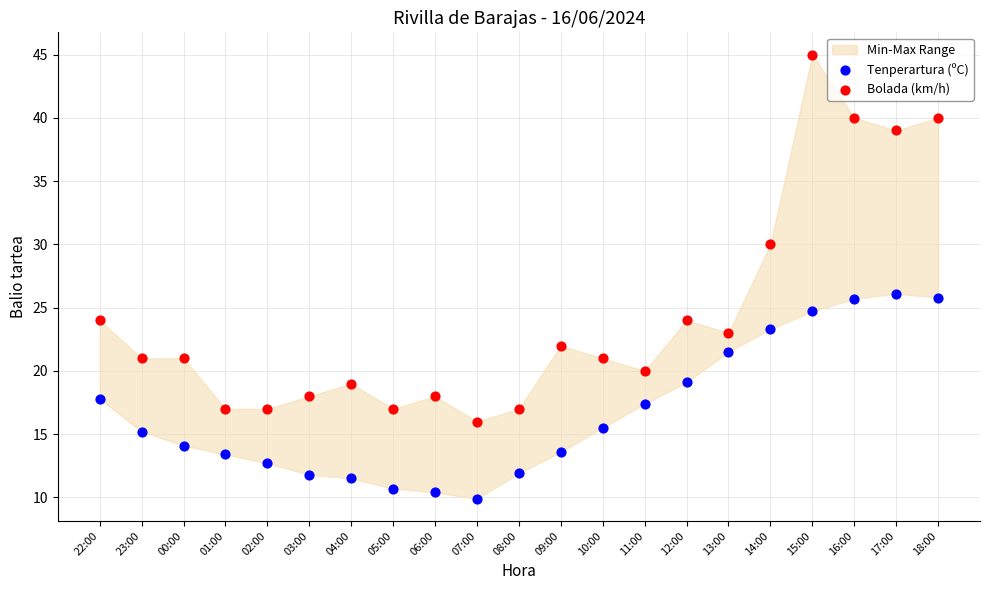

Which series has the widest spread of Y values?

Bolada (km/h)